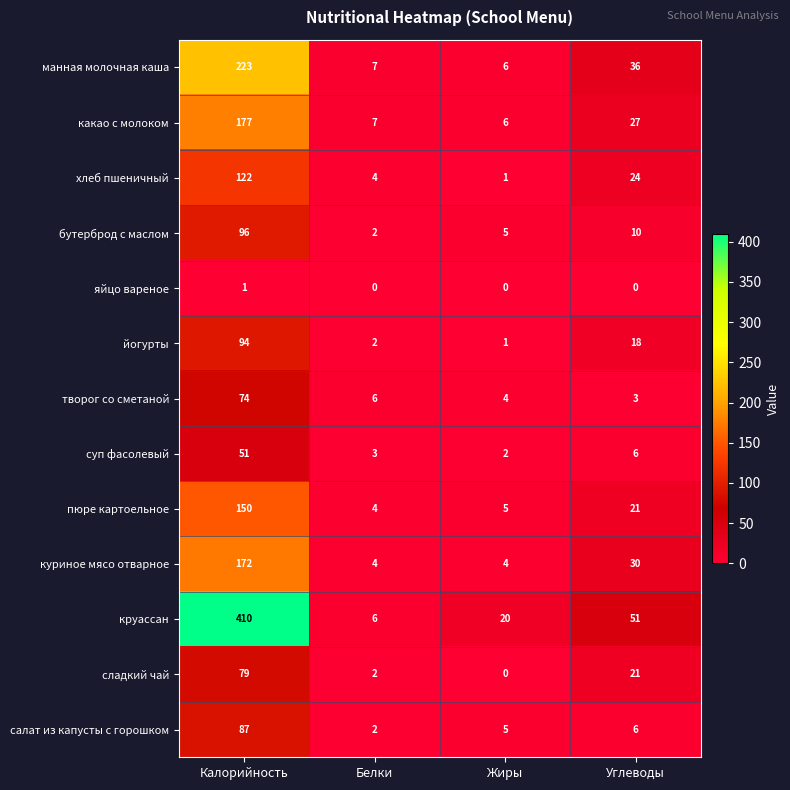

List the series in order of their peak value, lowest first.

яйцо вареное, суп фасолевый, творог со сметаной, сладкий чай, салат из капусты с горошком, йогурты, бутерброд с маслом, хлеб пшеничный, пюре картоельное, куриное мясо отварное, какао с молоком, манная молочная каша, круассан